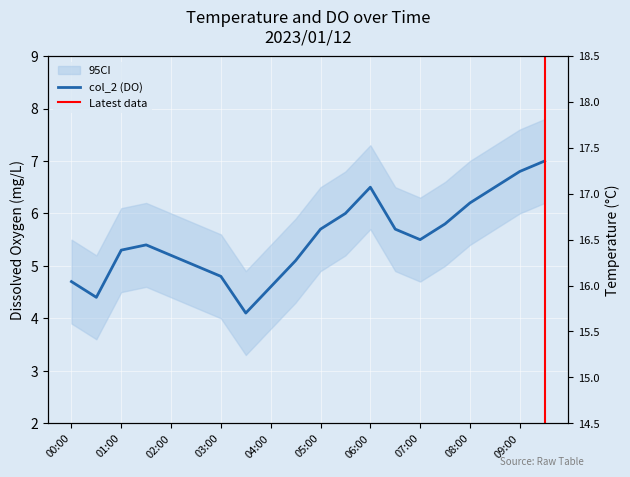

The value at 00:00 is 4.7. True or false?

True